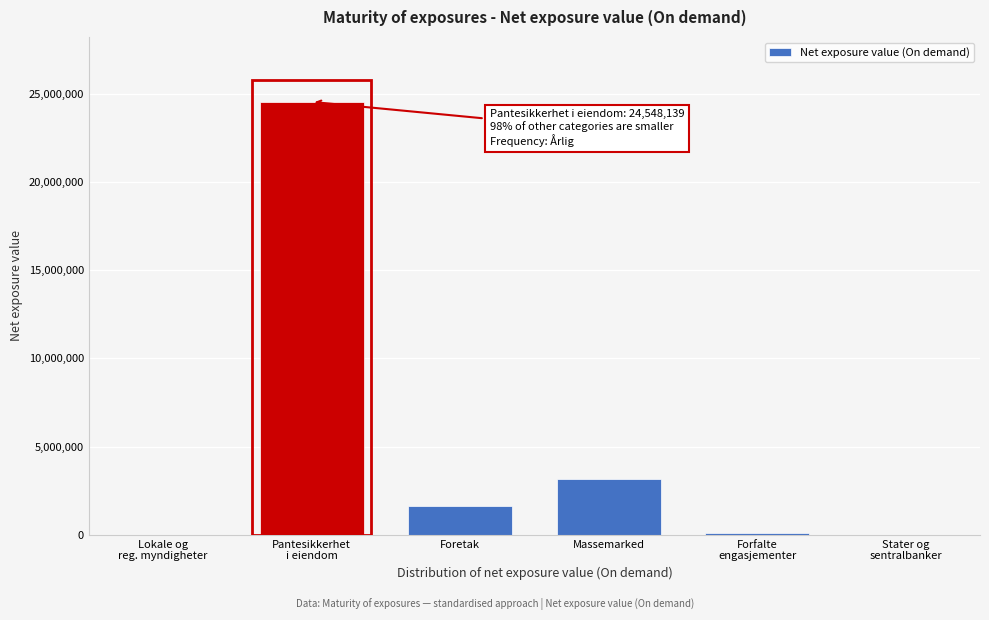

Where is the data nearest to the value 12274069?

Massemarked